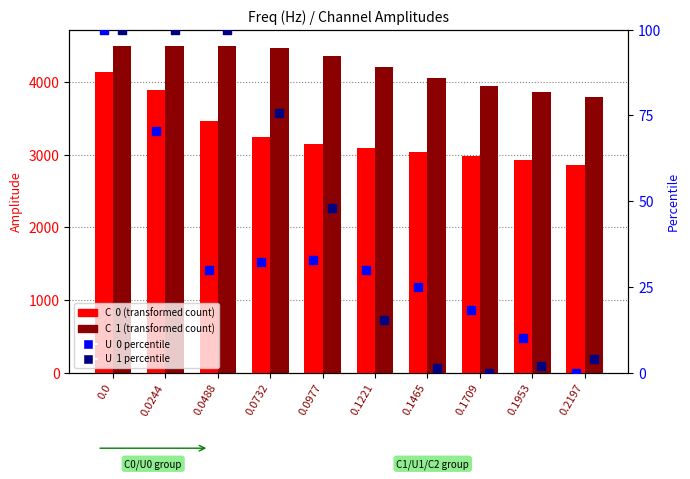

Which series contains the highest Y value?

C  1